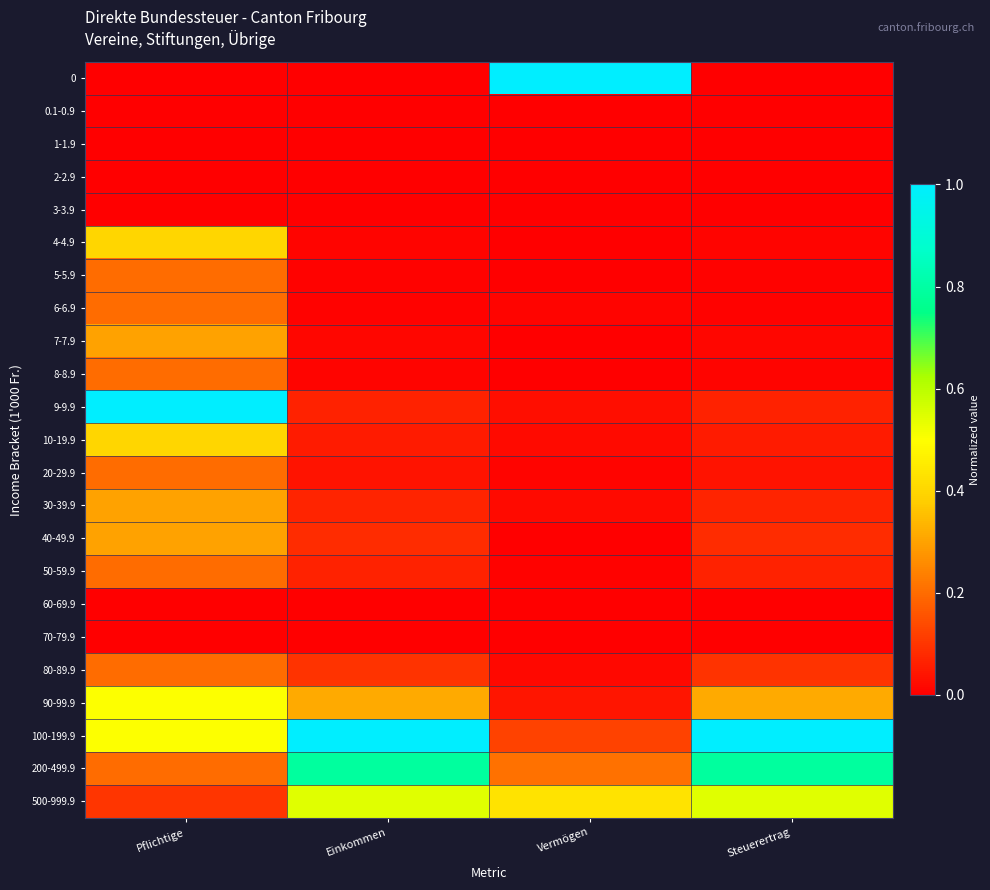

Reading left to right, transcribe all the data shown in this chart.

0: Pflichtige=0.0	Einkommen=0.0	Vermögen=1.0	Steuerertrag=0.0
0.1-0.9: Pflichtige=0.0	Einkommen=0.0	Vermögen=0.0	Steuerertrag=0.0
1-1.9: Pflichtige=0.0	Einkommen=0.0	Vermögen=0.0	Steuerertrag=0.0
2-2.9: Pflichtige=0.0	Einkommen=0.0	Vermögen=0.0	Steuerertrag=0.0
3-3.9: Pflichtige=0.0	Einkommen=0.0	Vermögen=0.0	Steuerertrag=0.0
4-4.9: Pflichtige=0.4	Einkommen=0.0	Vermögen=0.0	Steuerertrag=0.0
5-5.9: Pflichtige=0.2	Einkommen=0.0	Vermögen=0.0	Steuerertrag=0.0
6-6.9: Pflichtige=0.2	Einkommen=0.0	Vermögen=0.0	Steuerertrag=0.0
7-7.9: Pflichtige=0.3	Einkommen=0.0	Vermögen=0.0	Steuerertrag=0.0
8-8.9: Pflichtige=0.2	Einkommen=0.0	Vermögen=0.0	Steuerertrag=0.0
9-9.9: Pflichtige=1.0	Einkommen=0.1	Vermögen=0.0	Steuerertrag=0.1
10-19.9: Pflichtige=0.4	Einkommen=0.1	Vermögen=0.0	Steuerertrag=0.1
20-29.9: Pflichtige=0.2	Einkommen=0.0	Vermögen=0.0	Steuerertrag=0.0
30-39.9: Pflichtige=0.3	Einkommen=0.1	Vermögen=0.0	Steuerertrag=0.1
40-49.9: Pflichtige=0.3	Einkommen=0.1	Vermögen=0.0	Steuerertrag=0.1
50-59.9: Pflichtige=0.2	Einkommen=0.1	Vermögen=0.0	Steuerertrag=0.1
60-69.9: Pflichtige=0.0	Einkommen=0.0	Vermögen=0.0	Steuerertrag=0.0
70-79.9: Pflichtige=0.0	Einkommen=0.0	Vermögen=0.0	Steuerertrag=0.0
80-89.9: Pflichtige=0.2	Einkommen=0.1	Vermögen=0.0	Steuerertrag=0.1
90-99.9: Pflichtige=0.5	Einkommen=0.3	Vermögen=0.0	Steuerertrag=0.3
100-199.9: Pflichtige=0.5	Einkommen=1.0	Vermögen=0.1	Steuerertrag=1.0
200-499.9: Pflichtige=0.2	Einkommen=0.8	Vermögen=0.2	Steuerertrag=0.8
500-999.9: Pflichtige=0.1	Einkommen=0.5	Vermögen=0.4	Steuerertrag=0.5